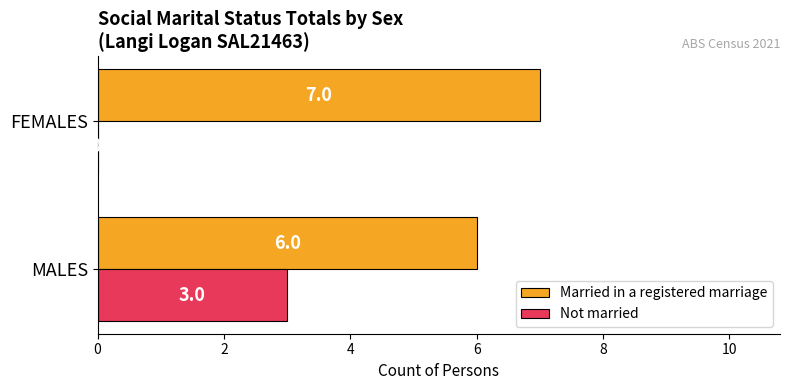

The Not married series shows 0 at FEMALES. True or false?

True